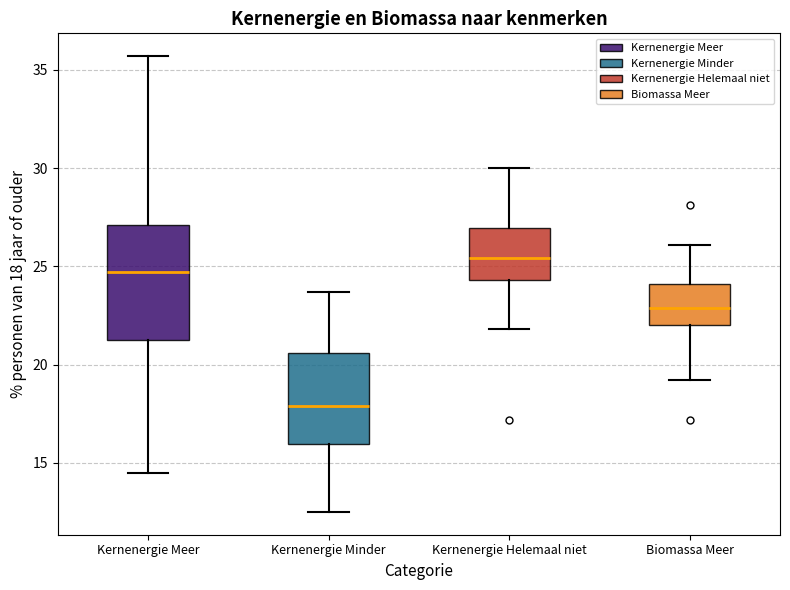

Where is the upper edge of the box for Kernenergie Meer on the y-axis? The values are not printed on the chart, so give them approximately, as read against the axis.

27.0